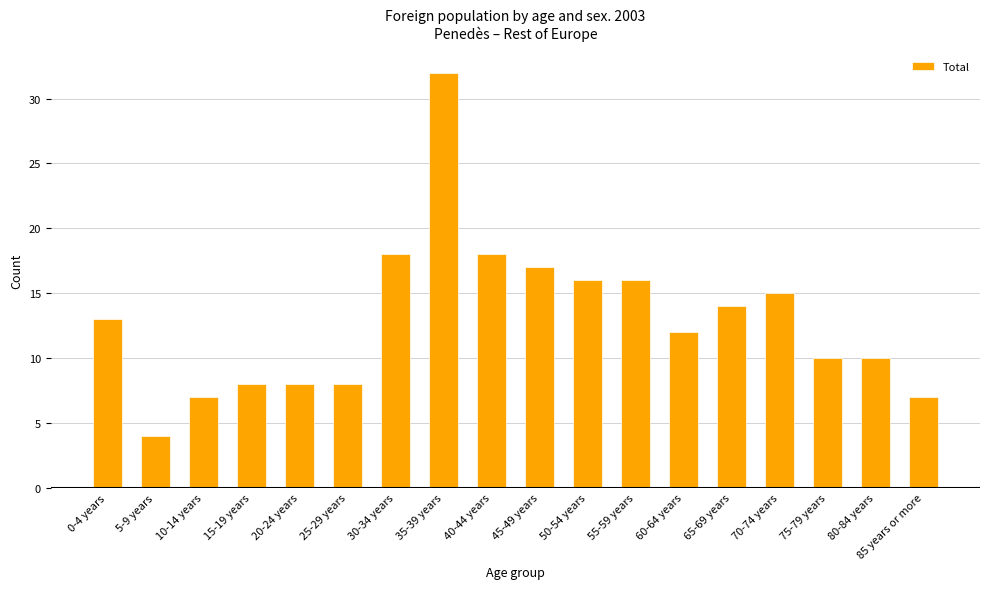

Read the value at 75-79 years, to the nearest 5.

10